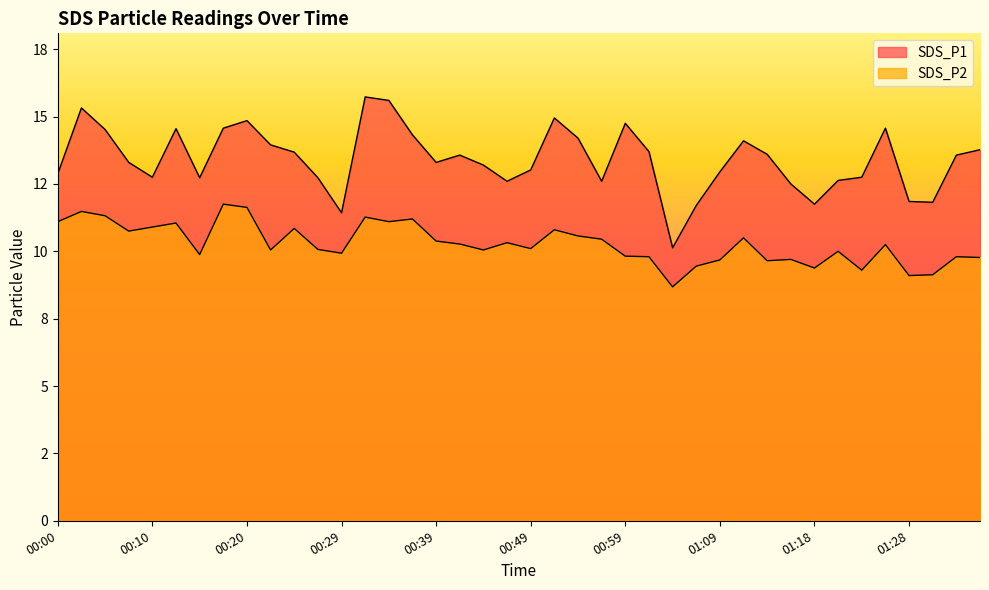

True or false: SDS_P1 and SDS_P2 cross at least once.

False